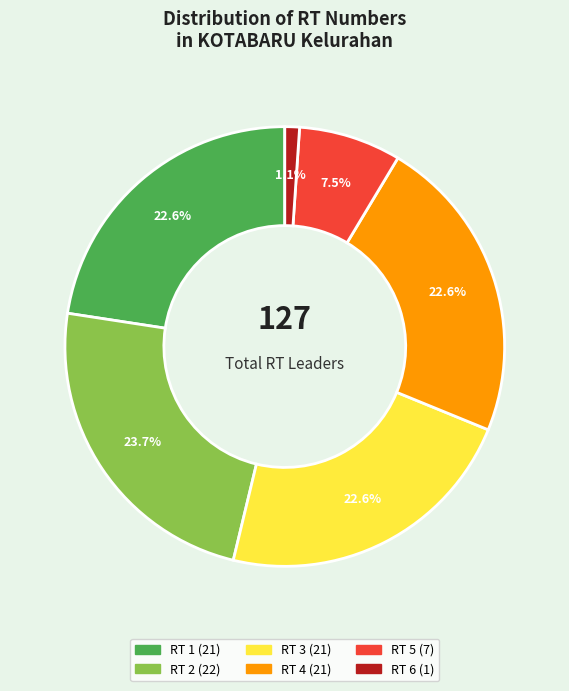

Between RT 1 and RT 2, which is larger?

RT 2